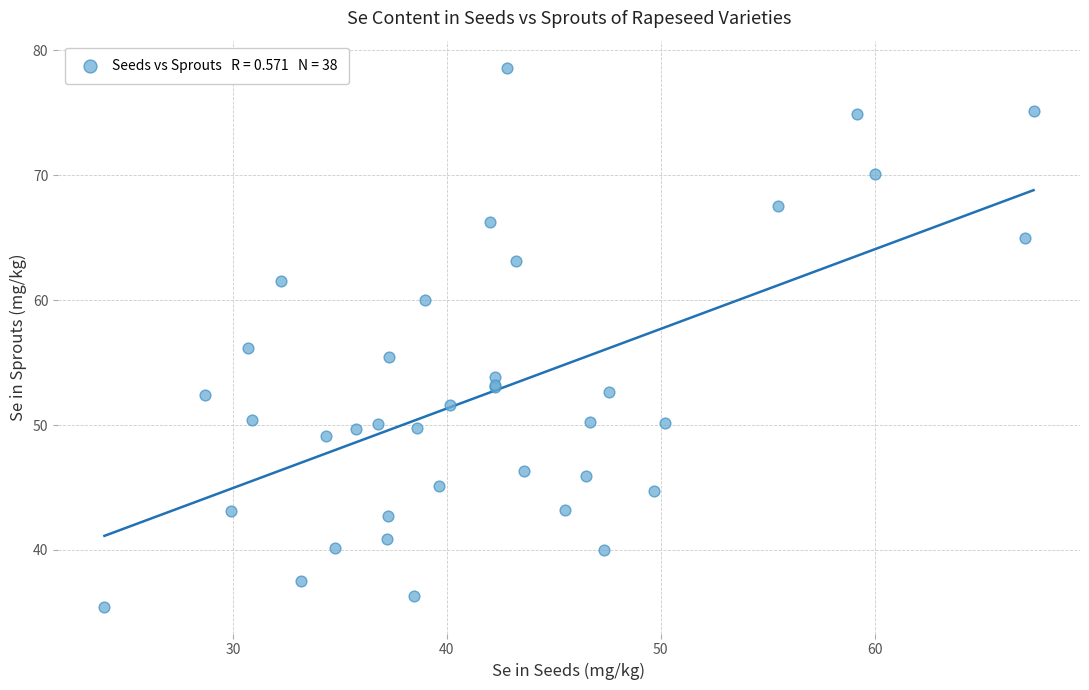

What Y value in the scatter plot is closest to 57?

56.2